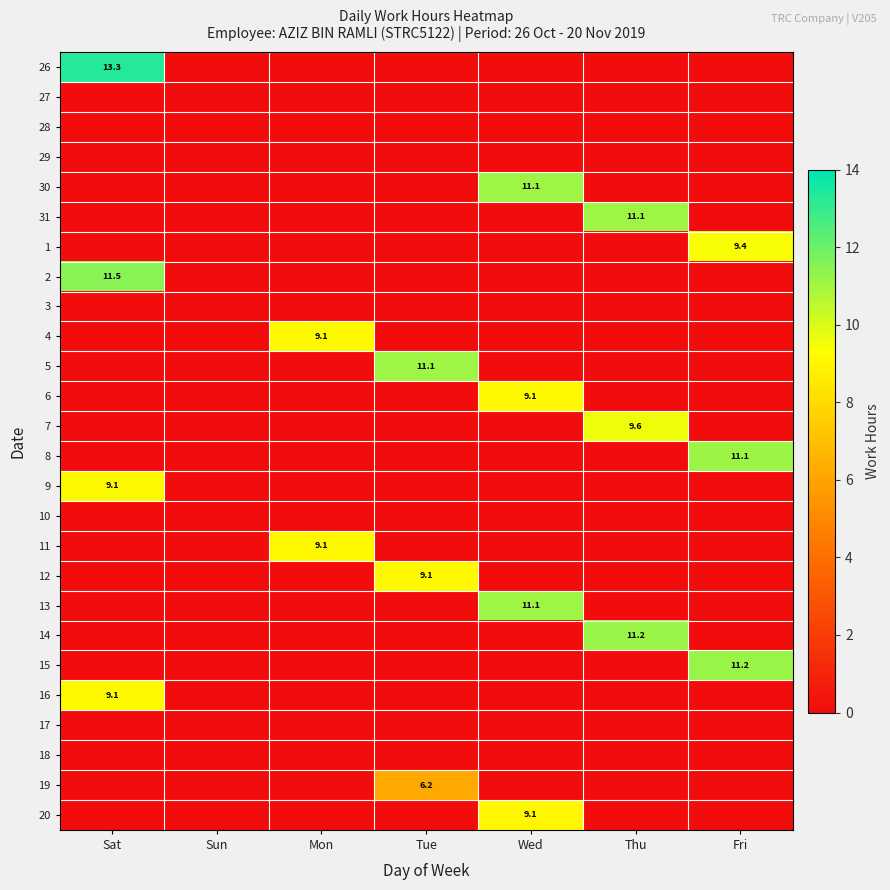

Rank the series at Sun from highest to lowest value.

26, 27, 28, 29, 30, 31, 1, 2, 3, 4, 5, 6, 7, 8, 9, 10, 11, 12, 13, 14, 15, 16, 17, 18, 19, 20